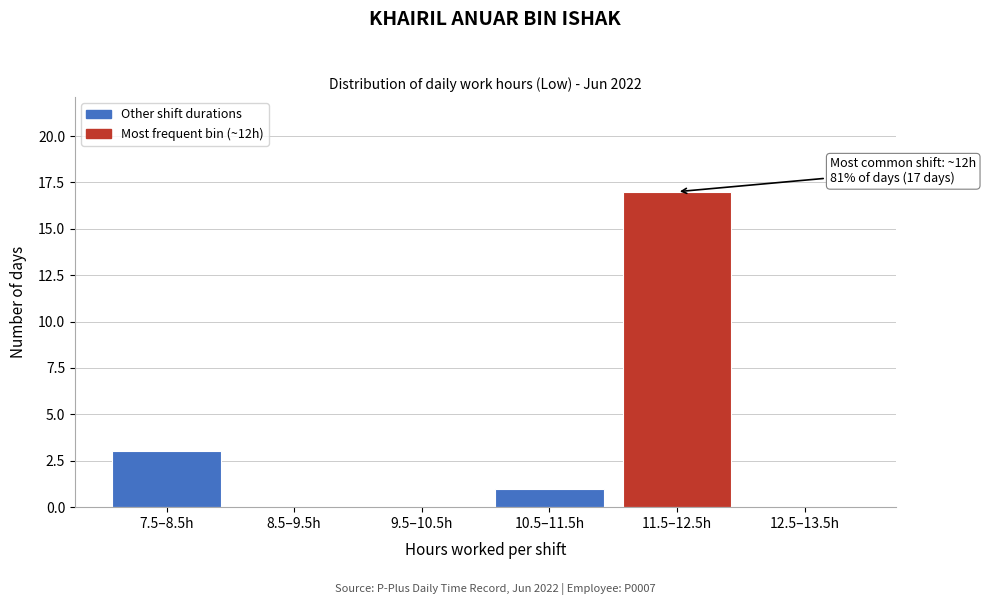

Reading left to right, extract all data points from this chart.

7.5–8.5h=3	8.5–9.5h=0	9.5–10.5h=0	10.5–11.5h=1	11.5–12.5h=17	12.5–13.5h=0